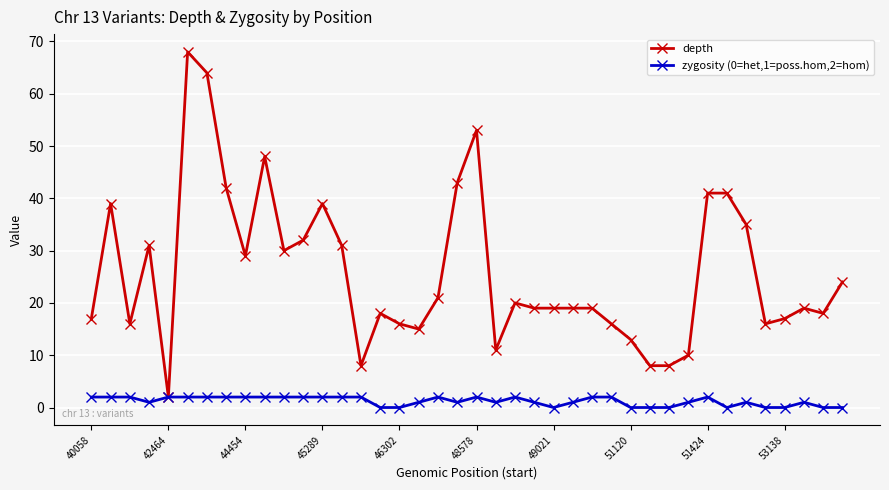

Which series has the largest total across all categories?

depth